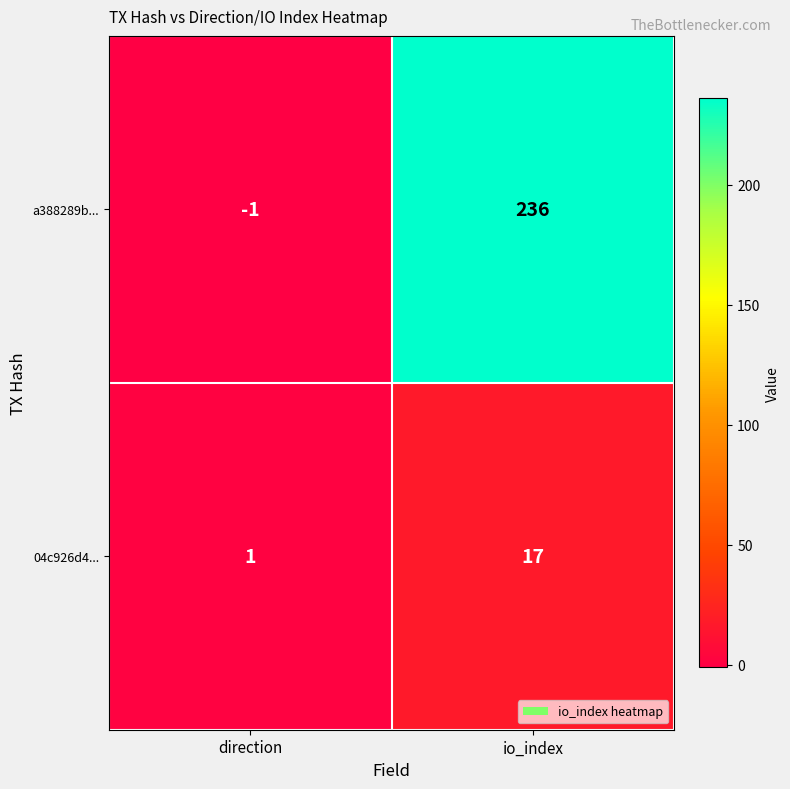

What is the sum of all 04c926d4... values?

18